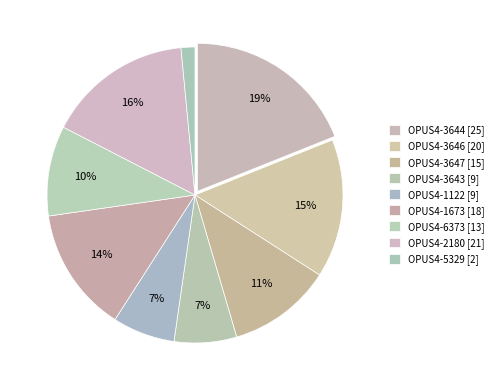

Between OPUS4-3647 [15] and OPUS4-3646 [20], which is larger?

OPUS4-3646 [20]